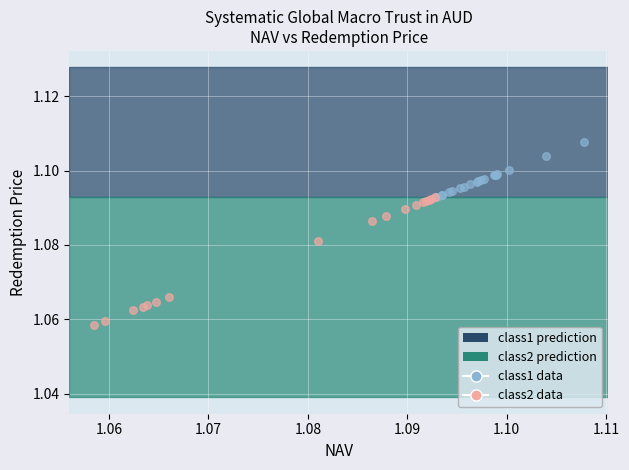

Which series has the widest spread of Y values?

class2 data